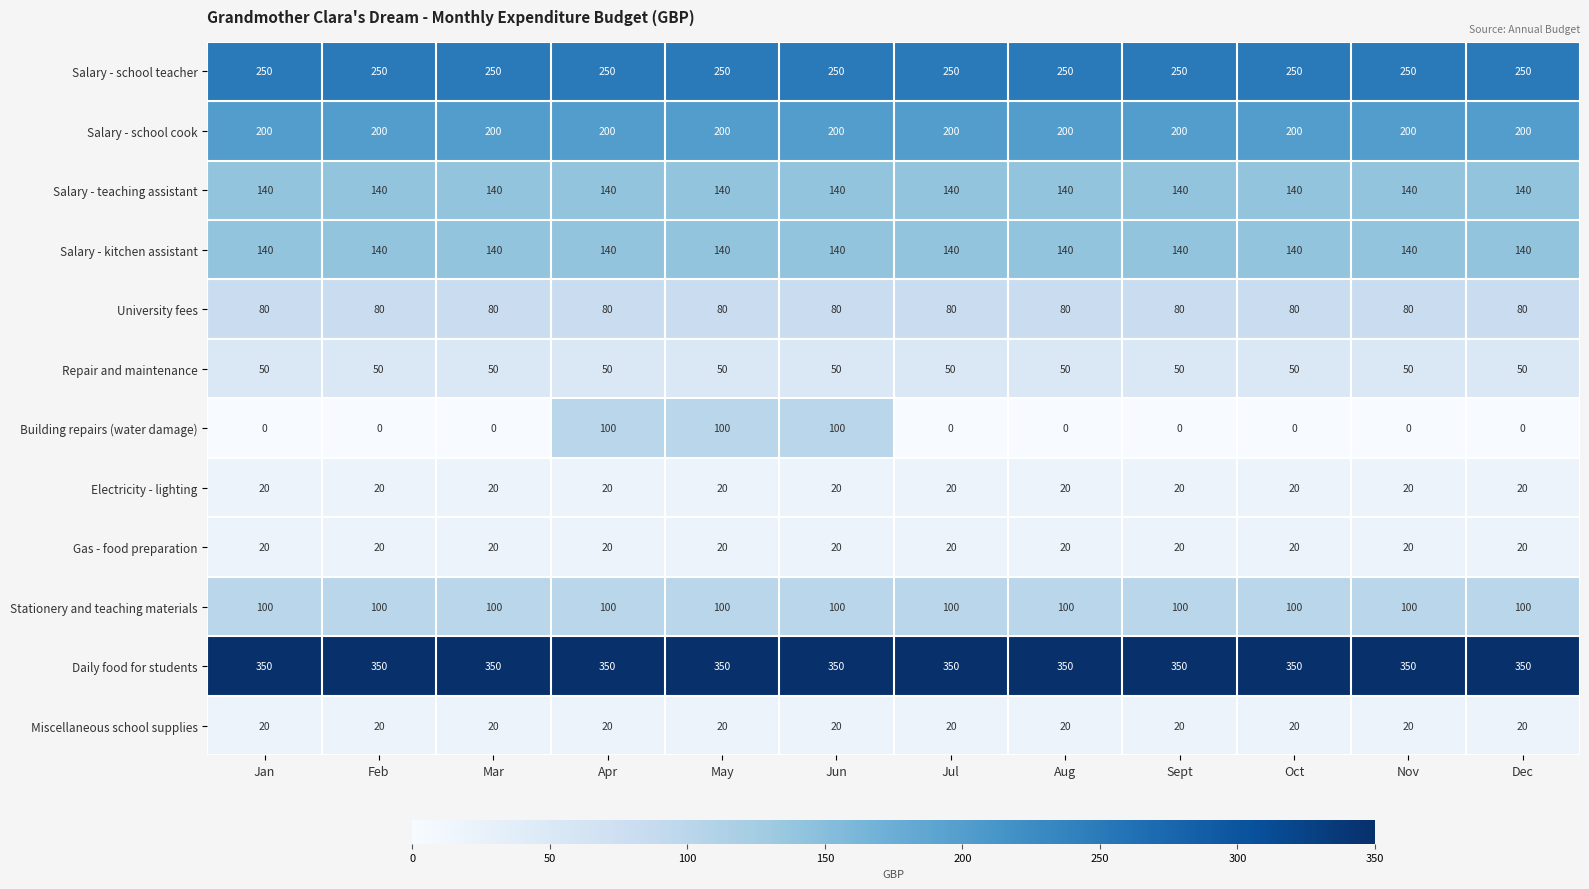

At how many categories does at least one series exceed 298?

12